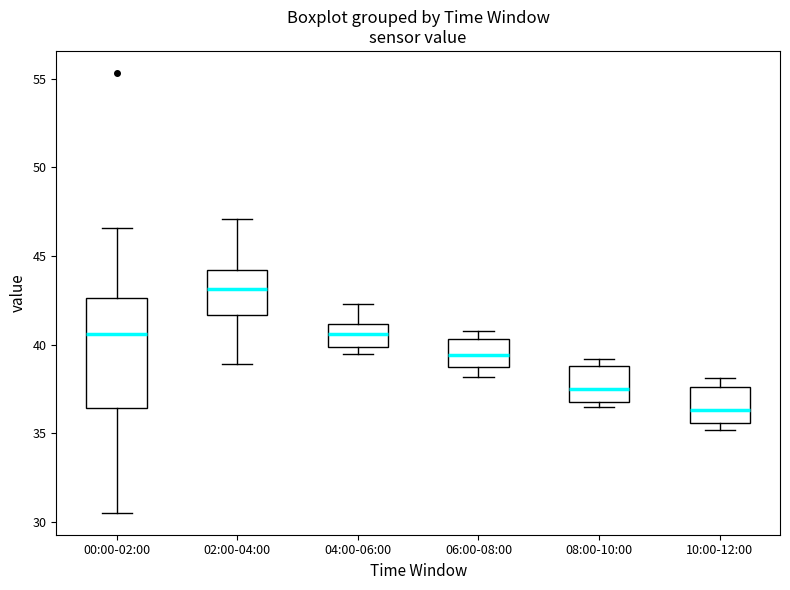

Reading left to right, transcribe this box plot: for each box, give where its median line is, the range the box spans, and where its two whiskers end, as read against the y-axis. The values are not printed on the chart, so give them approximately, as read against the axis.

00:00-02:00: median 40.5, box 36.5 to 42.5, whiskers 30.5 to 46.5
02:00-04:00: median 43.0, box 41.5 to 44.0, whiskers 39.0 to 47.0
04:00-06:00: median 40.5, box 40.0 to 41.0, whiskers 39.5 to 42.5
06:00-08:00: median 39.5, box 39.0 to 40.5, whiskers 38.0 to 41.0
08:00-10:00: median 37.5, box 37.0 to 39.0, whiskers 36.5 to 39.0 (just above the box's upper edge)
10:00-12:00: median 36.5, box 35.5 to 37.5, whiskers 35.0 to 38.0